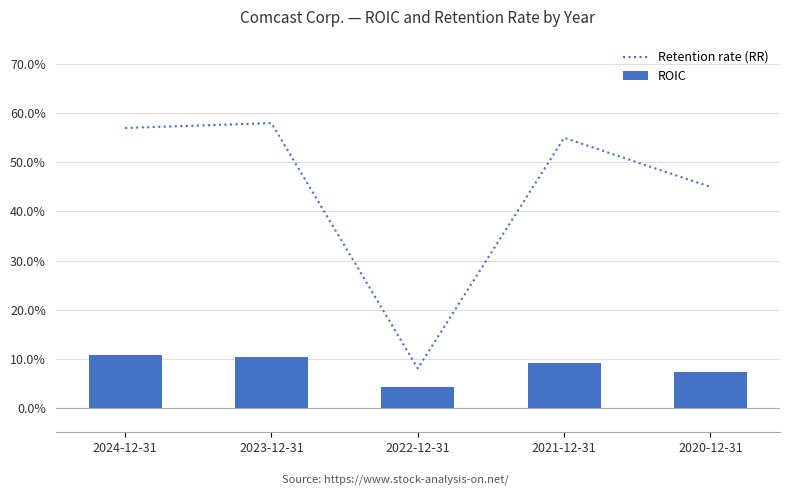

Which series has the largest range (max minus min)?

Retention rate (RR)